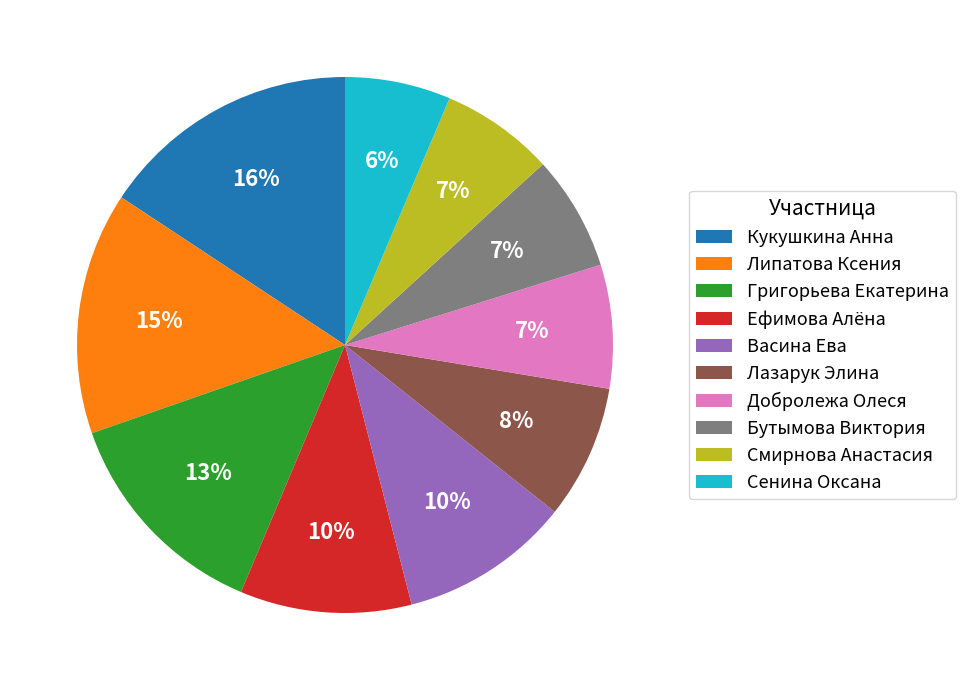

Which category has the biggest portion of the pie?

Кукушкина Анна